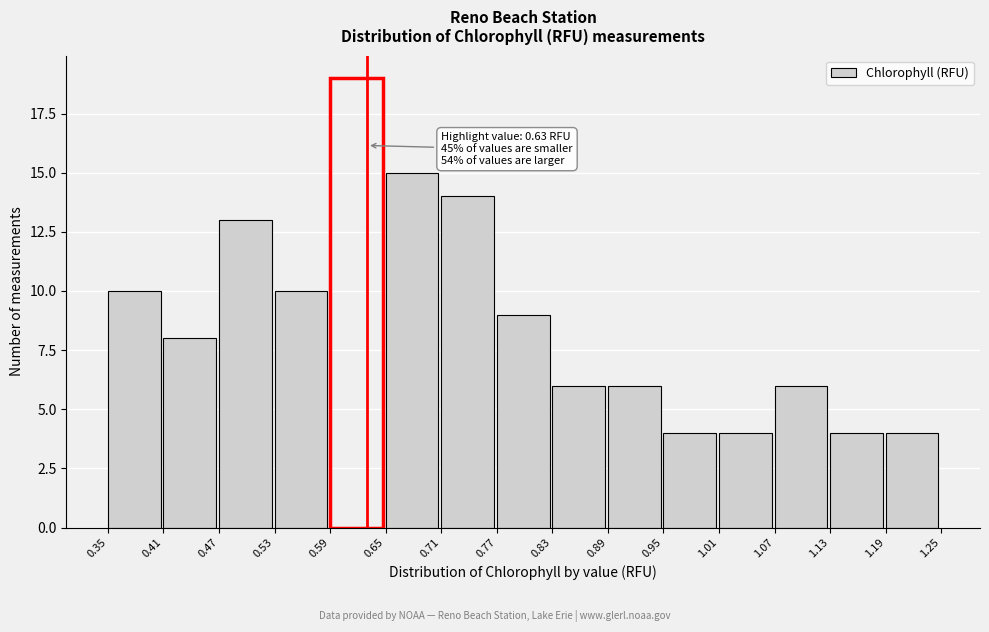

Over which range of the x-axis is the bar tallest?

0.59 to 0.65